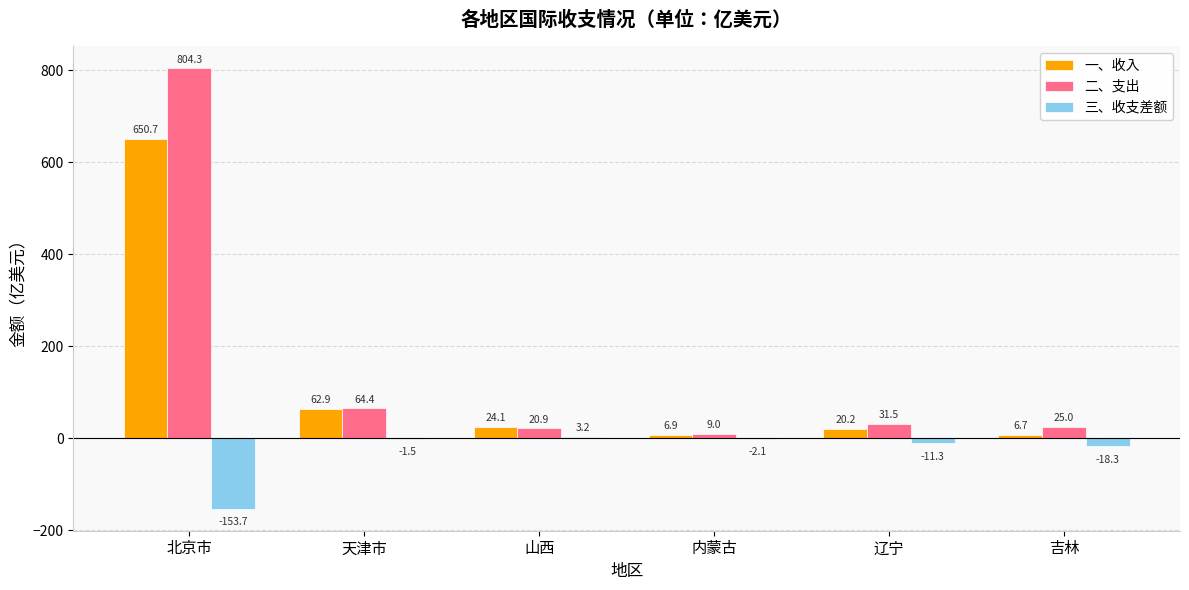

The 三、收支差额 series shows 3.2 at 山西. True or false?

True